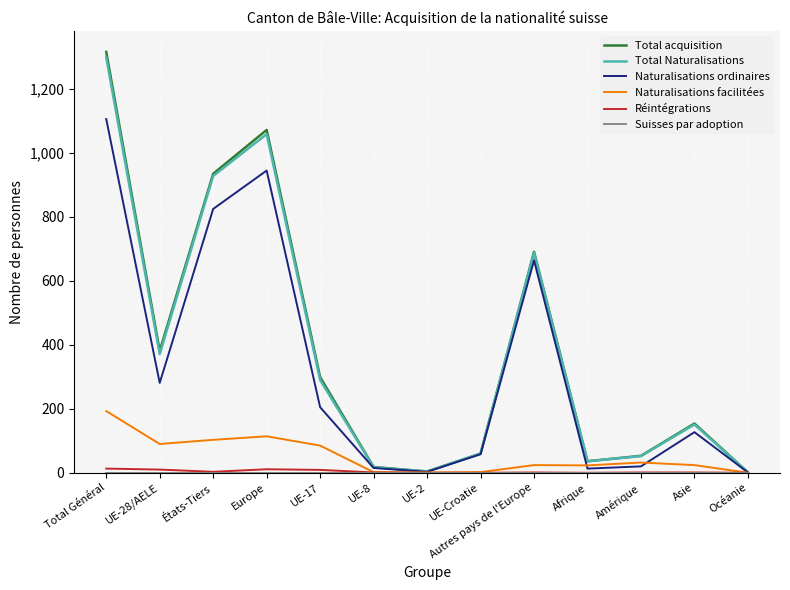

True or false: Total acquisition has a value of 1072 at Europe.

True